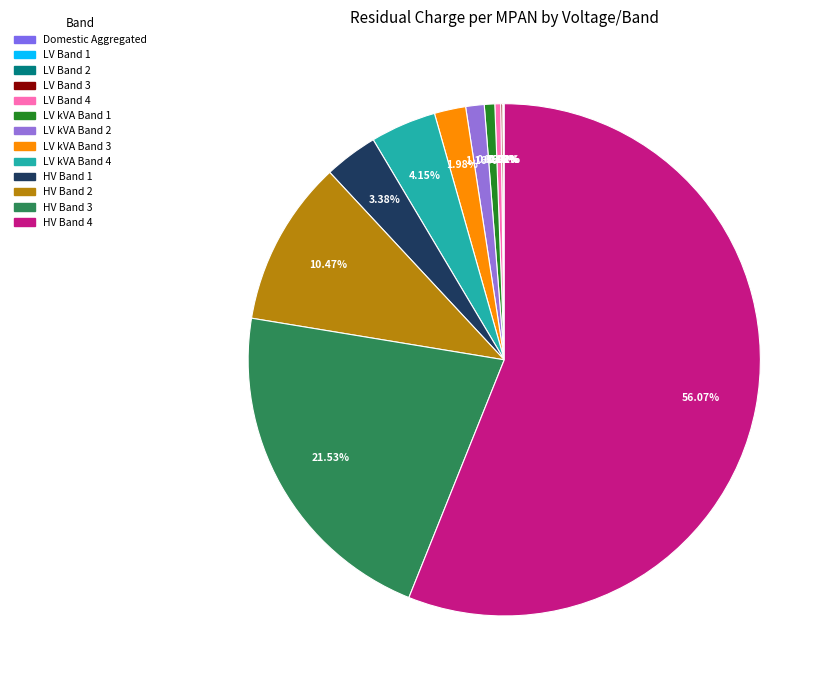

Do Domestic Aggregated and HV Band 1 together represent more than half of the pie?

No